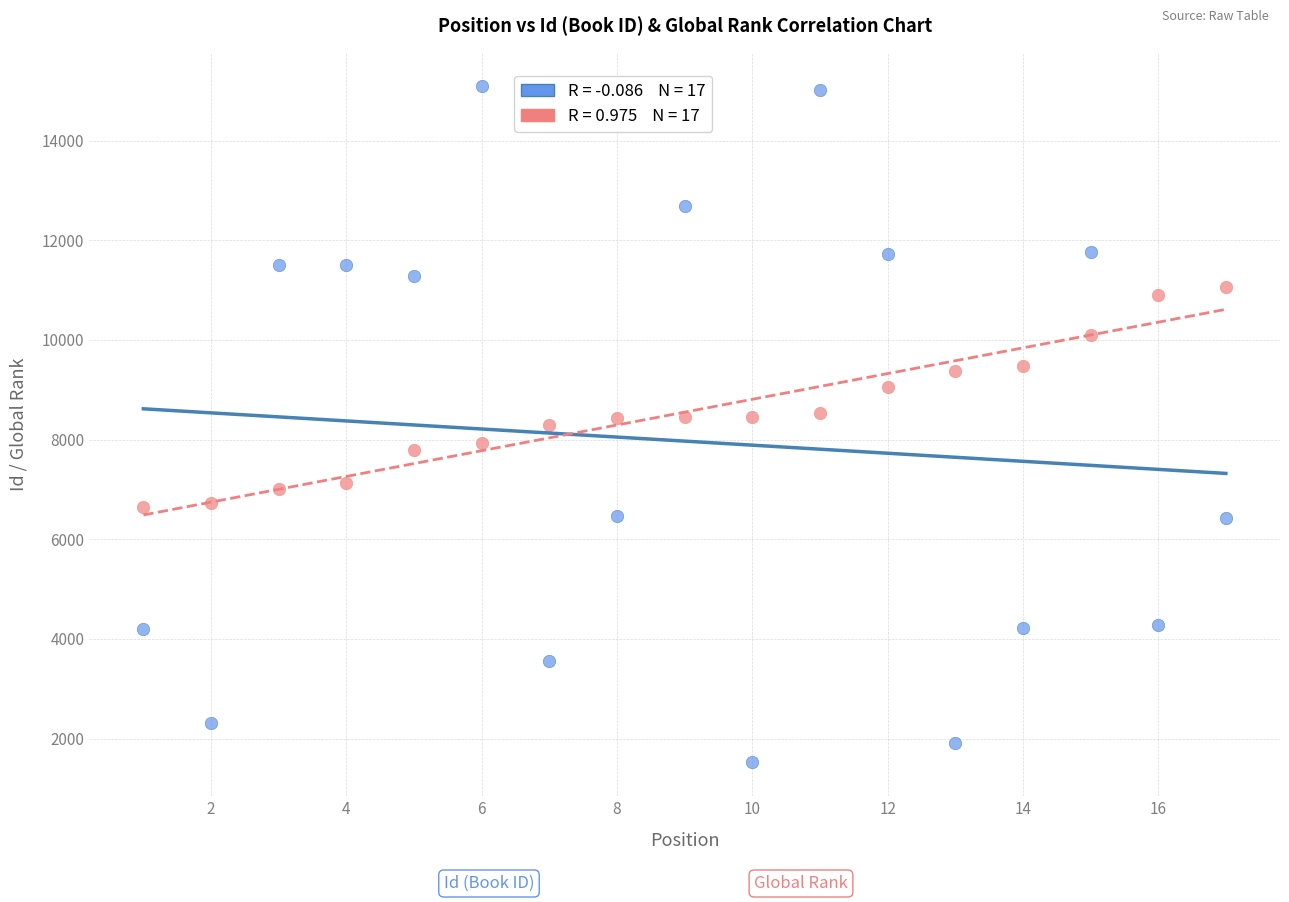

Across all data points, what is the range of Y values (max minus min)?

13568